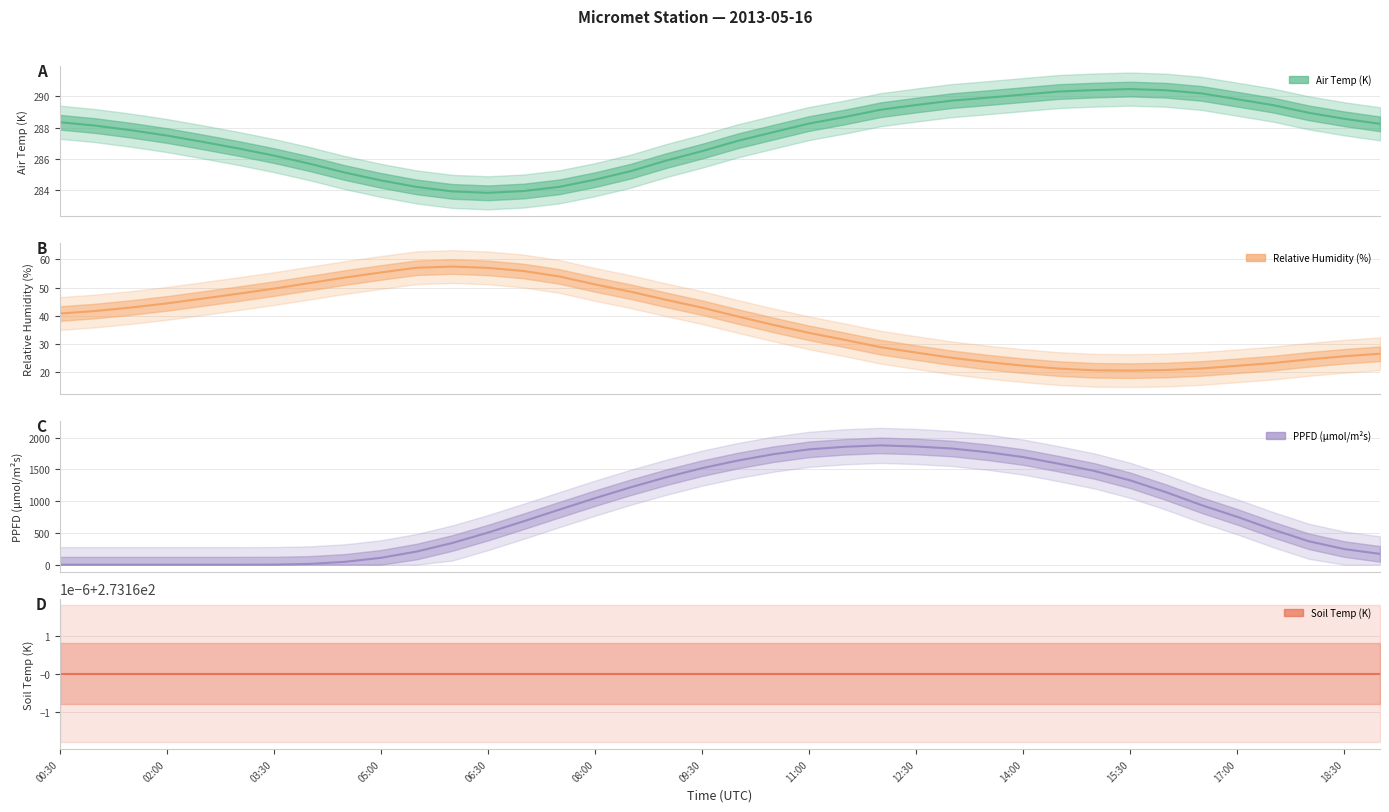

True or false: Relative Humidity (%) (mean) and Air Temp (K) (mean) intersect in this chart.

False